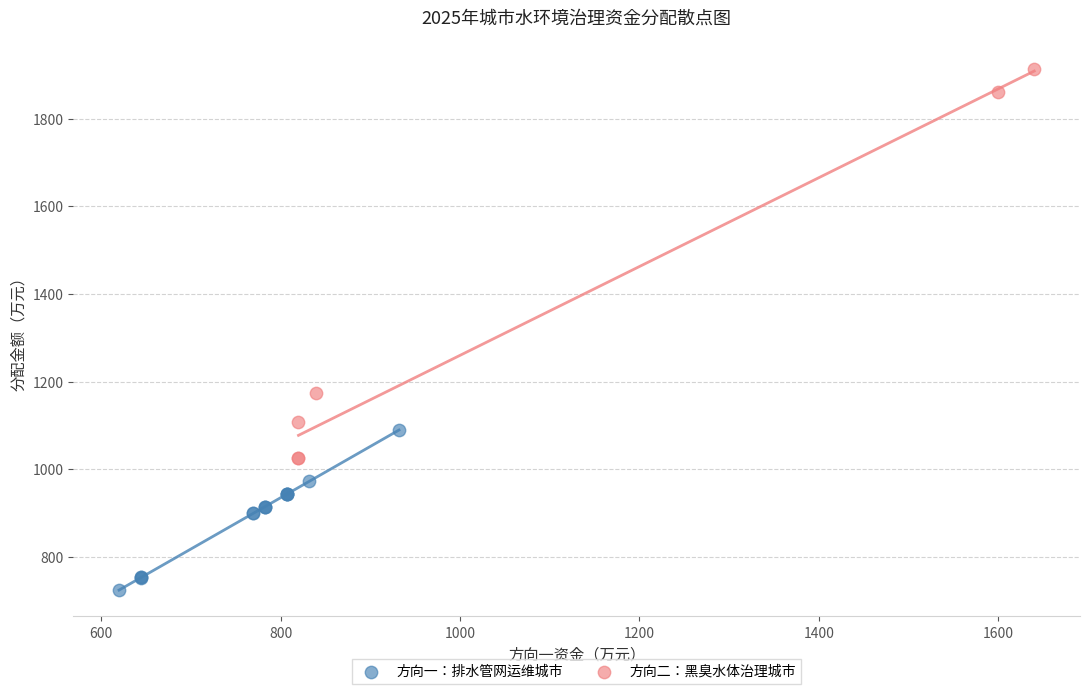

Which series reaches the minimum Y coordinate?

方向一：排水管网运维城市